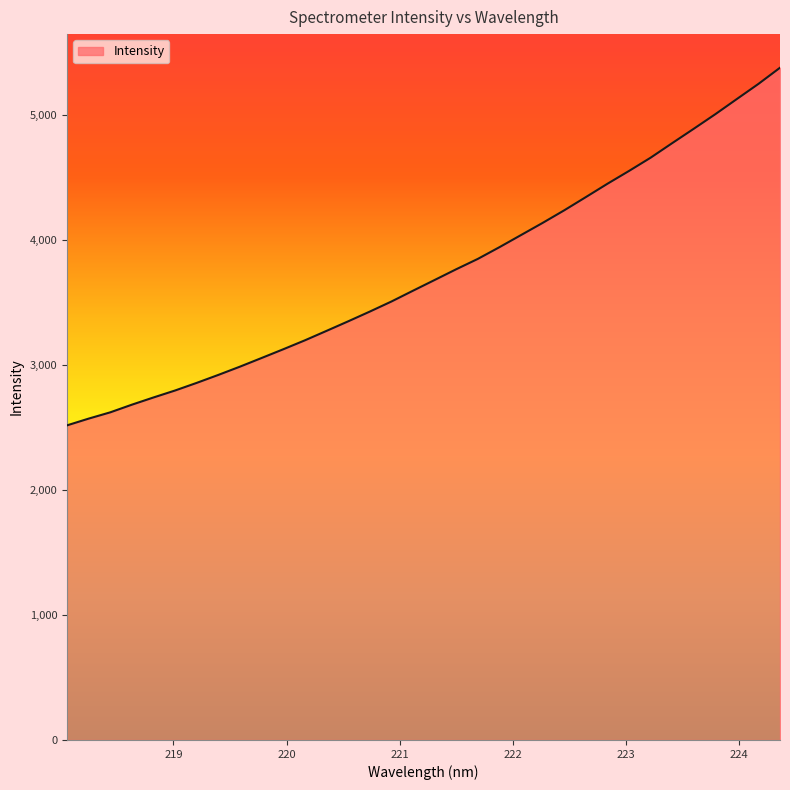

What is the smallest value displayed?

2516.2